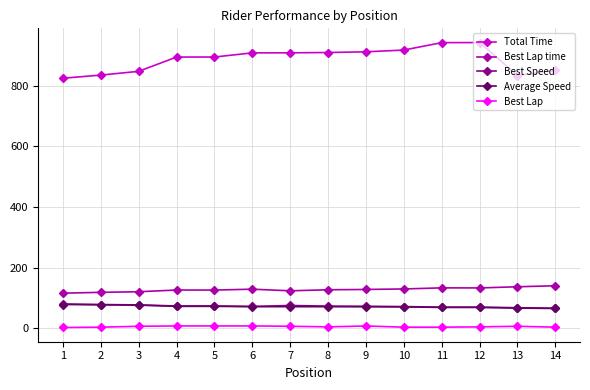

What is the maximum value shown in the chart?

942.8